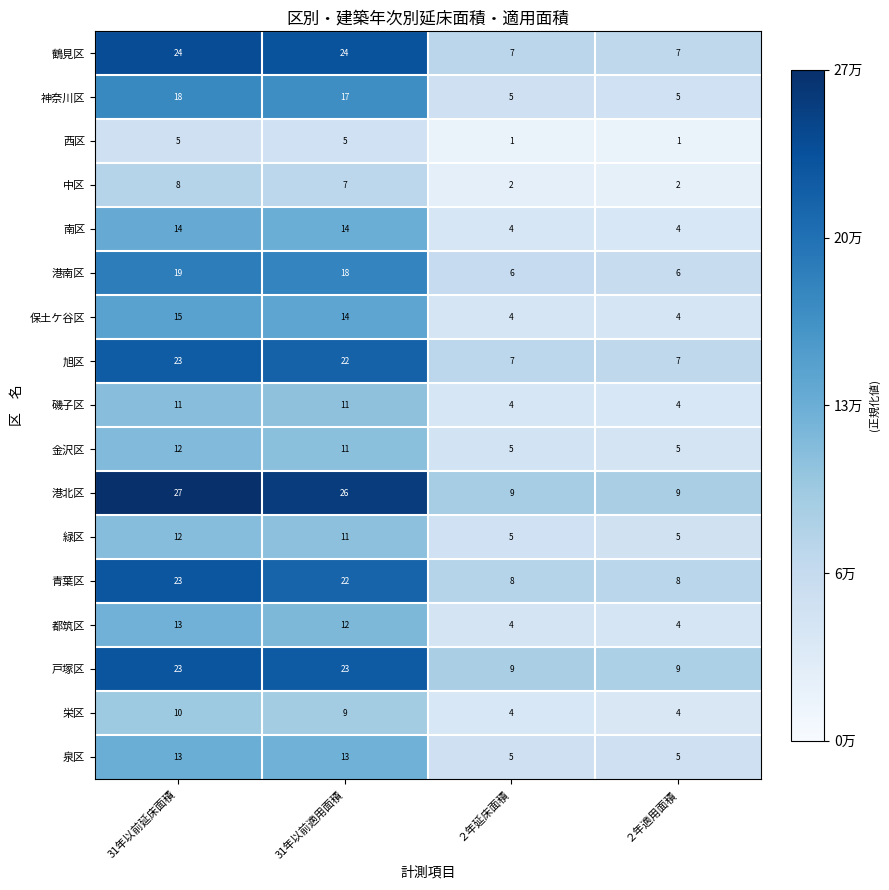

Which category has the highest value in the 青葉区 series?

31年以前延床面積